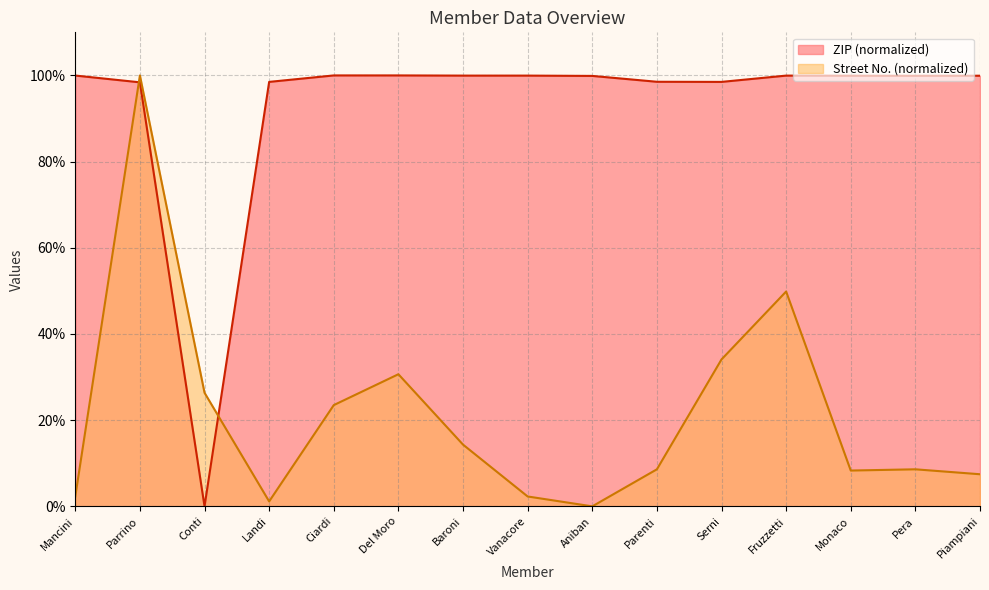

What position from the left is Aniban?

9